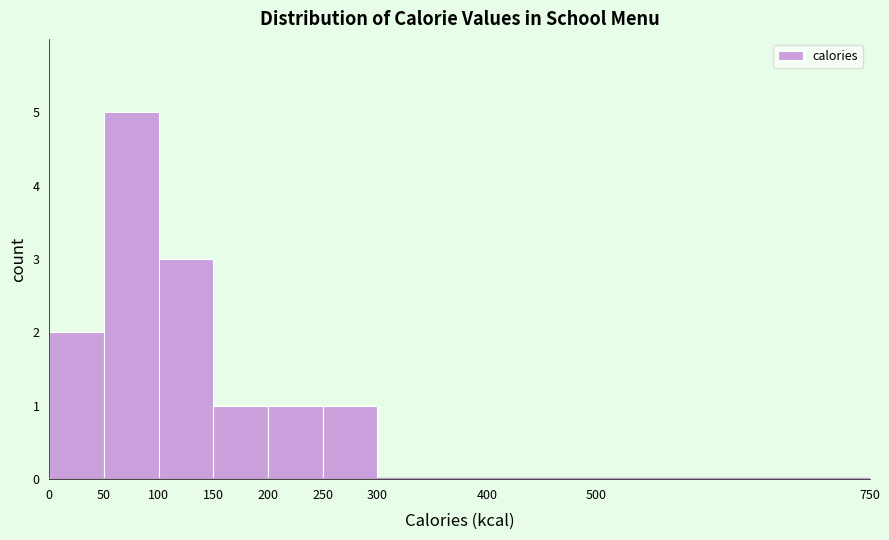

How tall is the bar that spans 200 to 250 on the x-axis? The values are not printed on the chart, so give them approximately, as read against the axis.

1